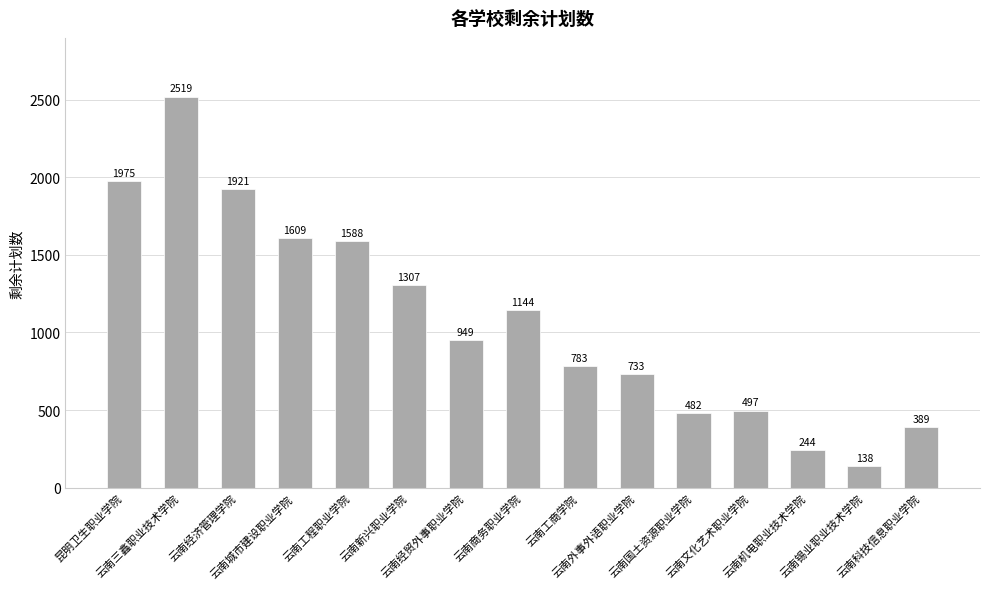

What is the sum of all values?

16278